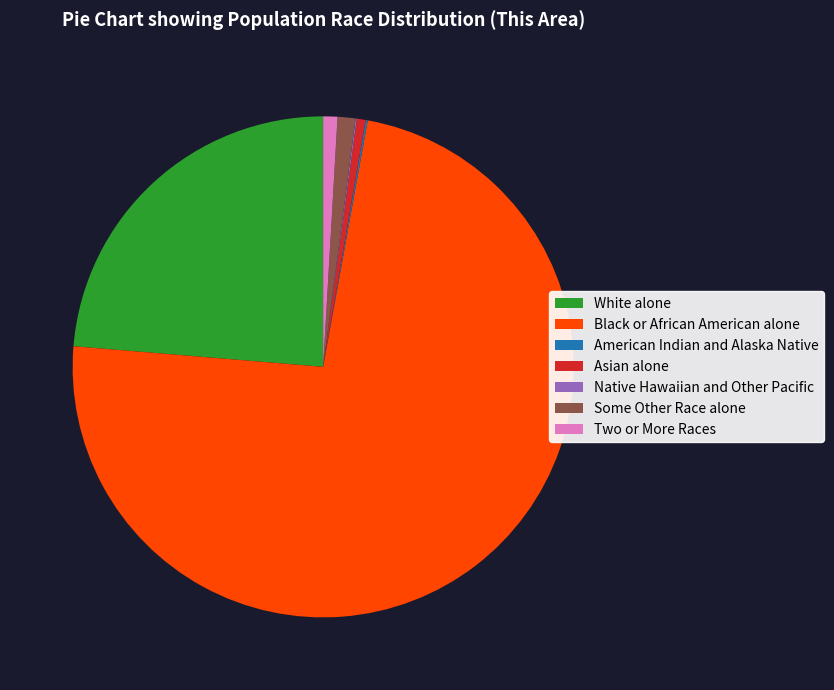

Does Black or African American alone represent more than half of the total?

Yes